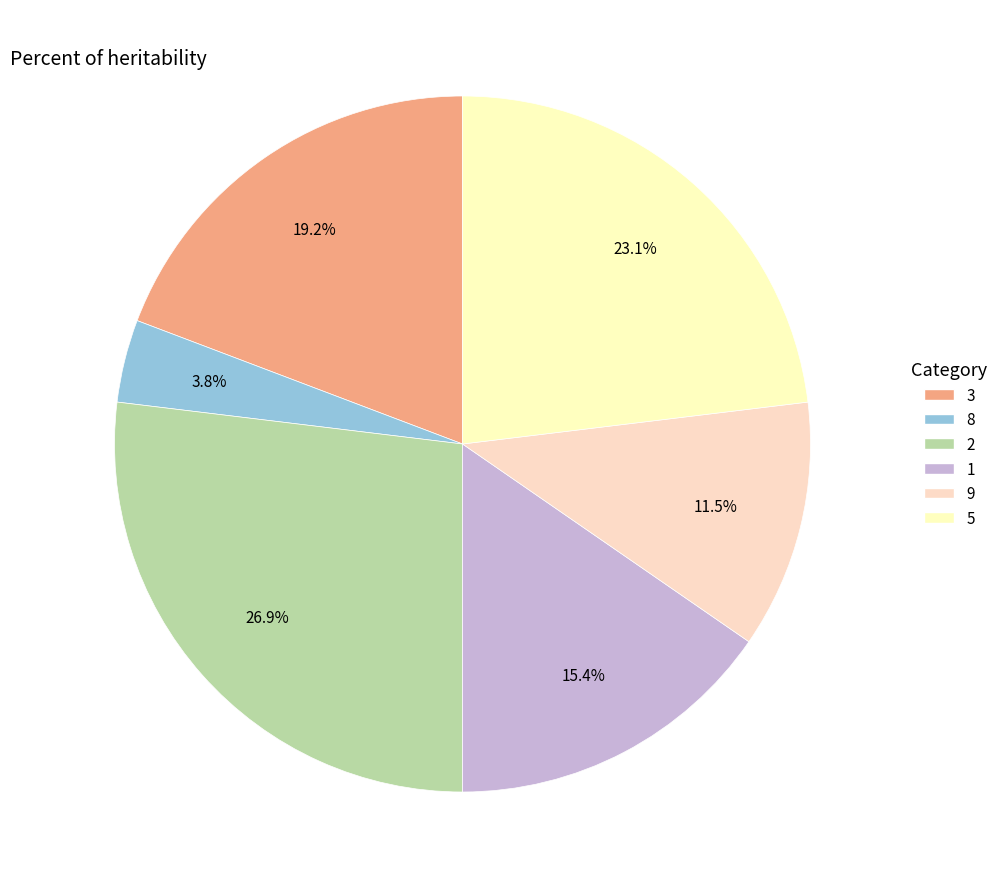

What percentage is NOT represented by 1?

84.6%